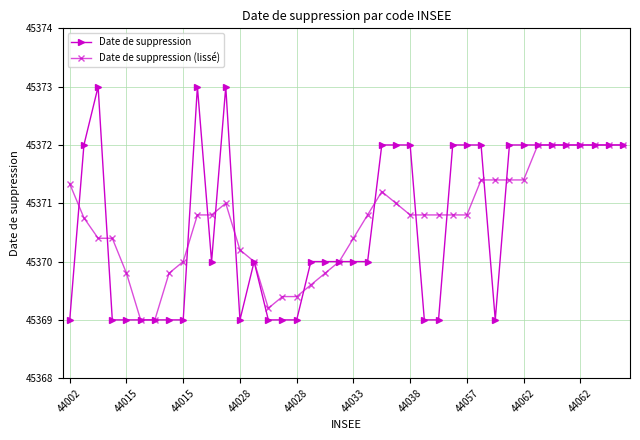

Which series has the widest spread of values?

Date de suppression